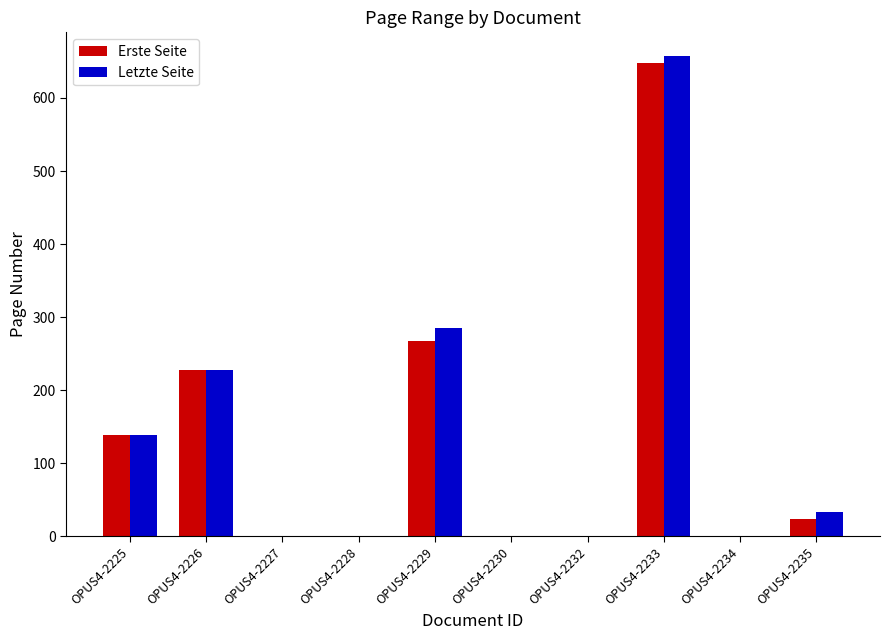

Is it true that Erste Seite equals 203 at OPUS4-2225?

False